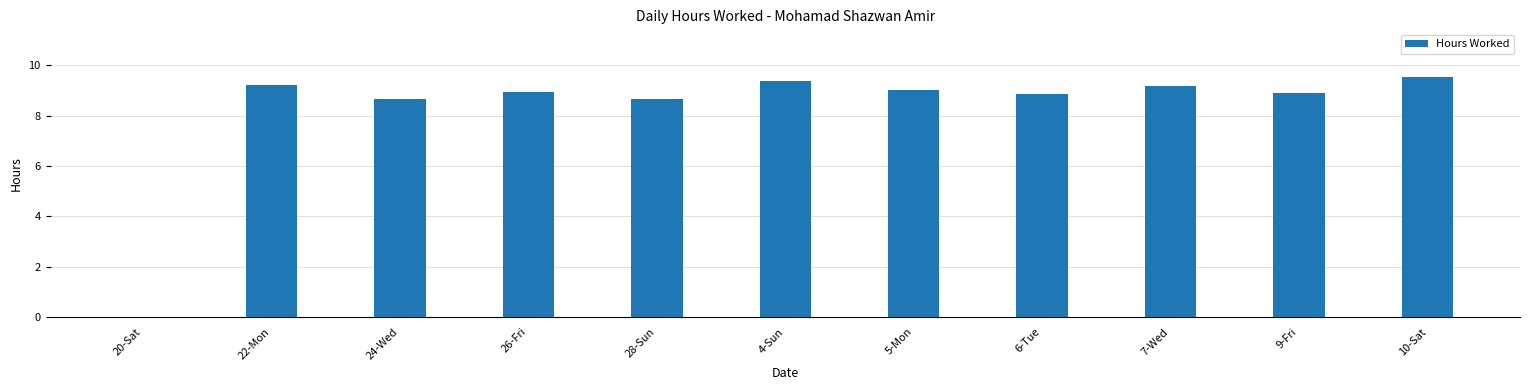

How many data points does each series have?

11